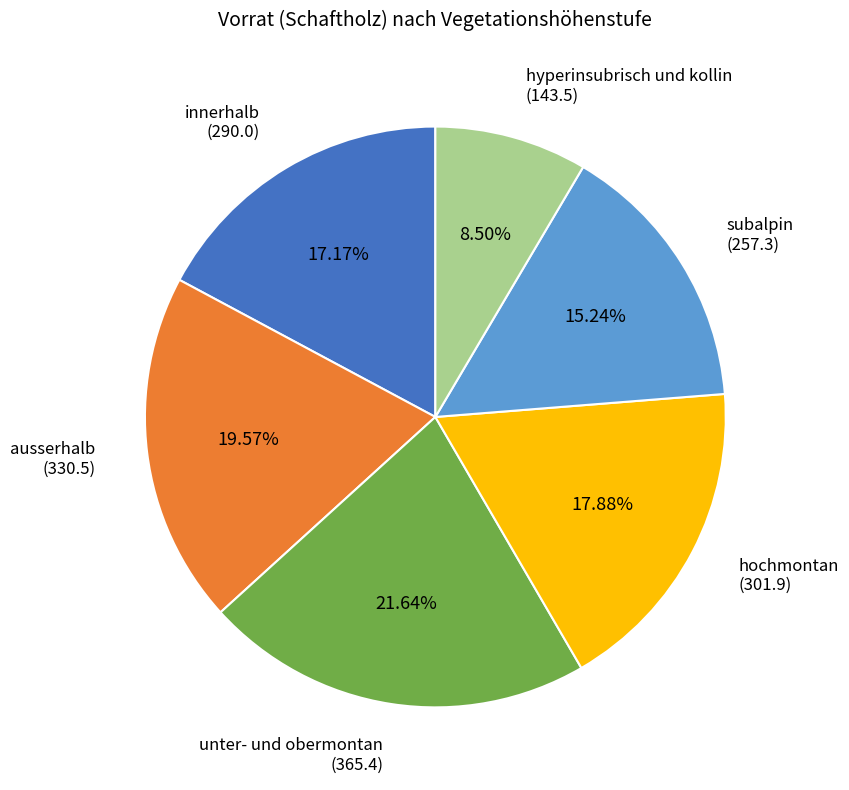

How many segments does this pie chart have?

6